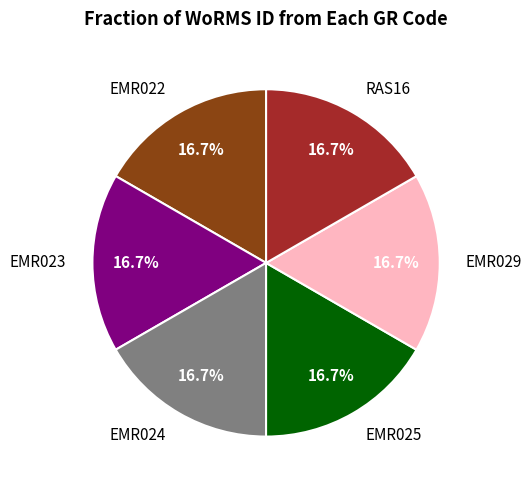

Do EMR025 and EMR022 together represent more than half of the pie?

No